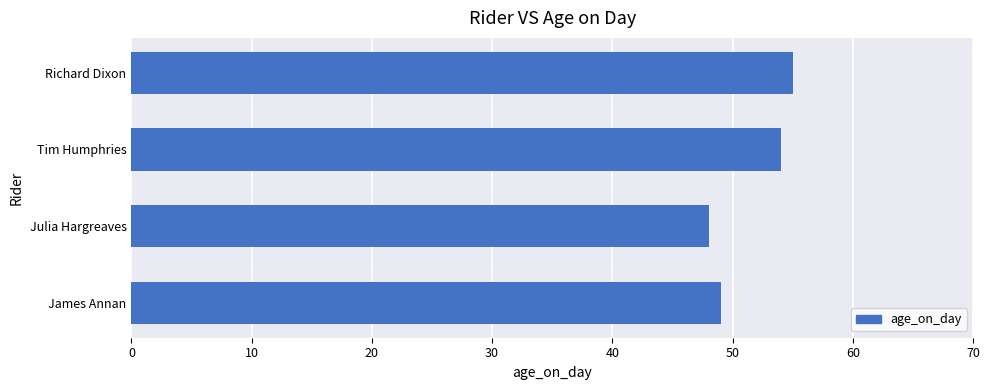

Which category has the lowest value across all series?

Julia Hargreaves